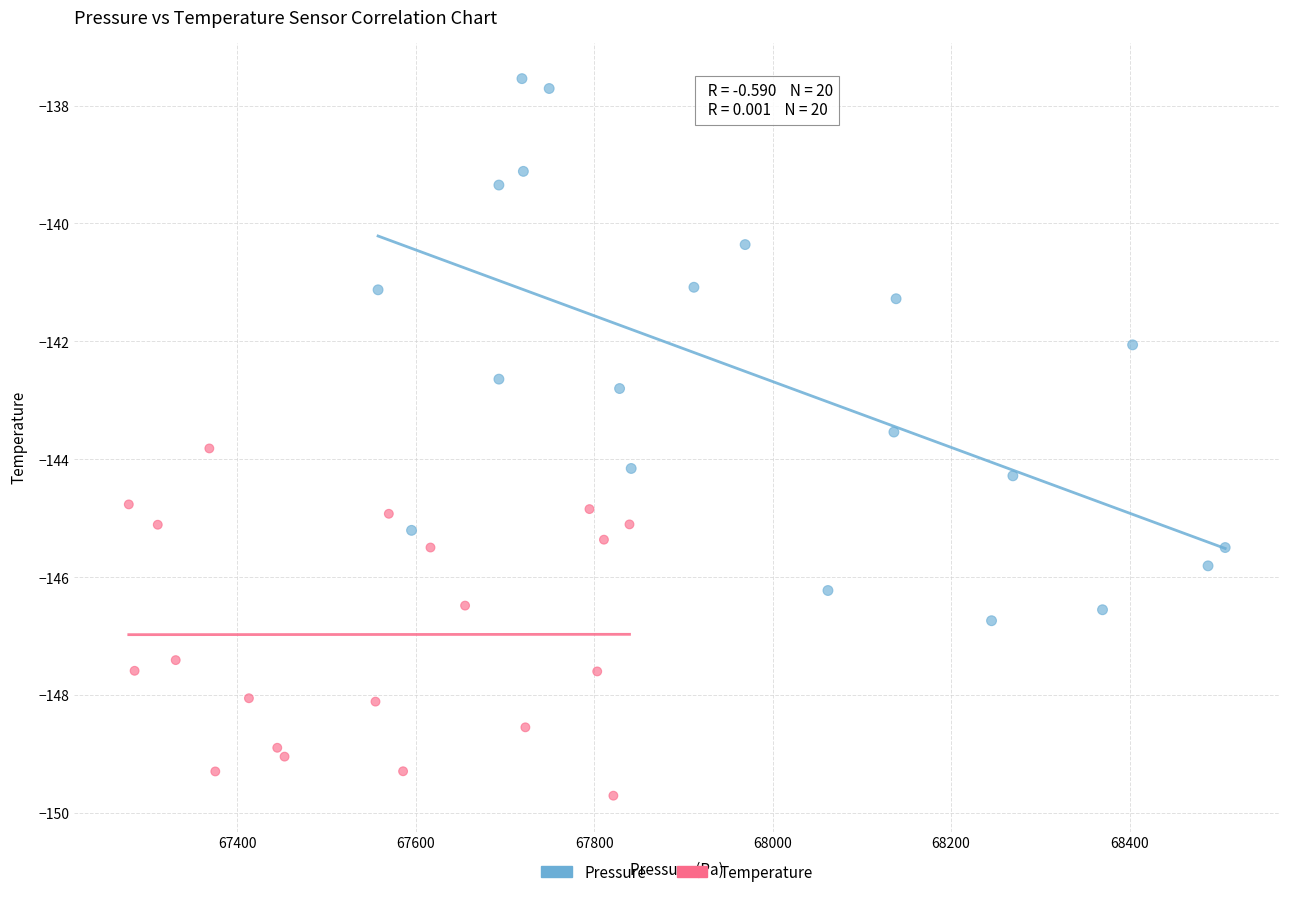

Which series has the widest spread of Y values?

Pressure